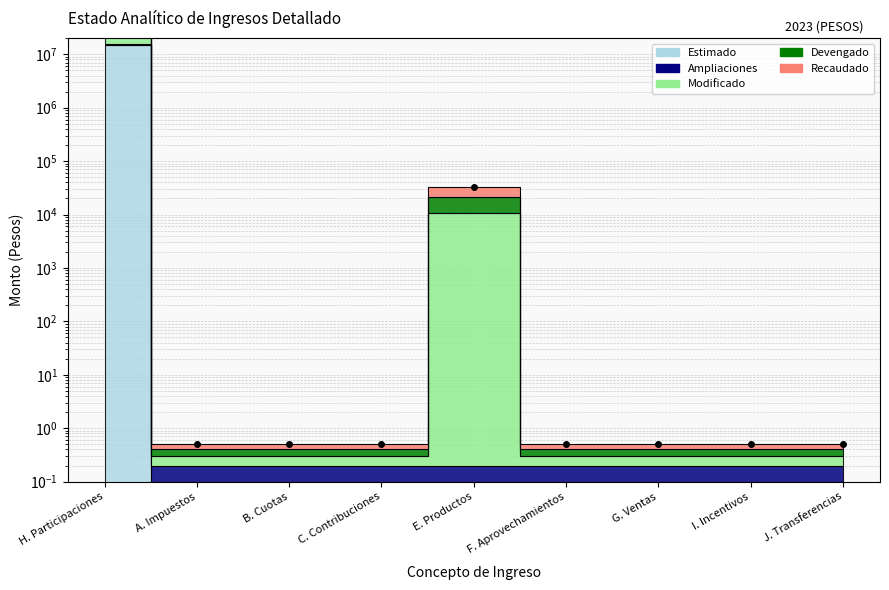

How many interior local peaks does the Devengado series have?

1